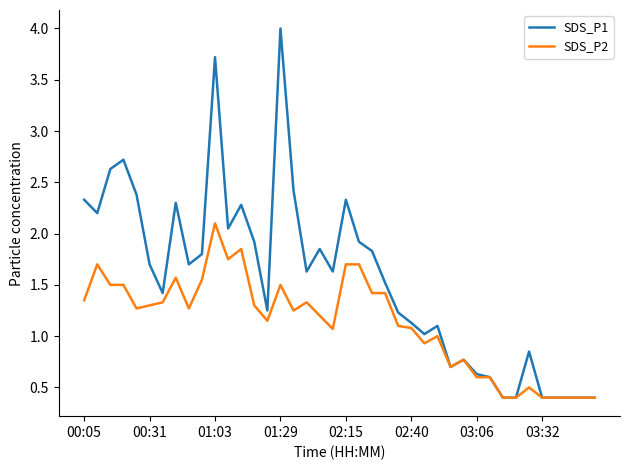

What is the difference between the maximum and minimum values in the SDS_P2 series?

1.7